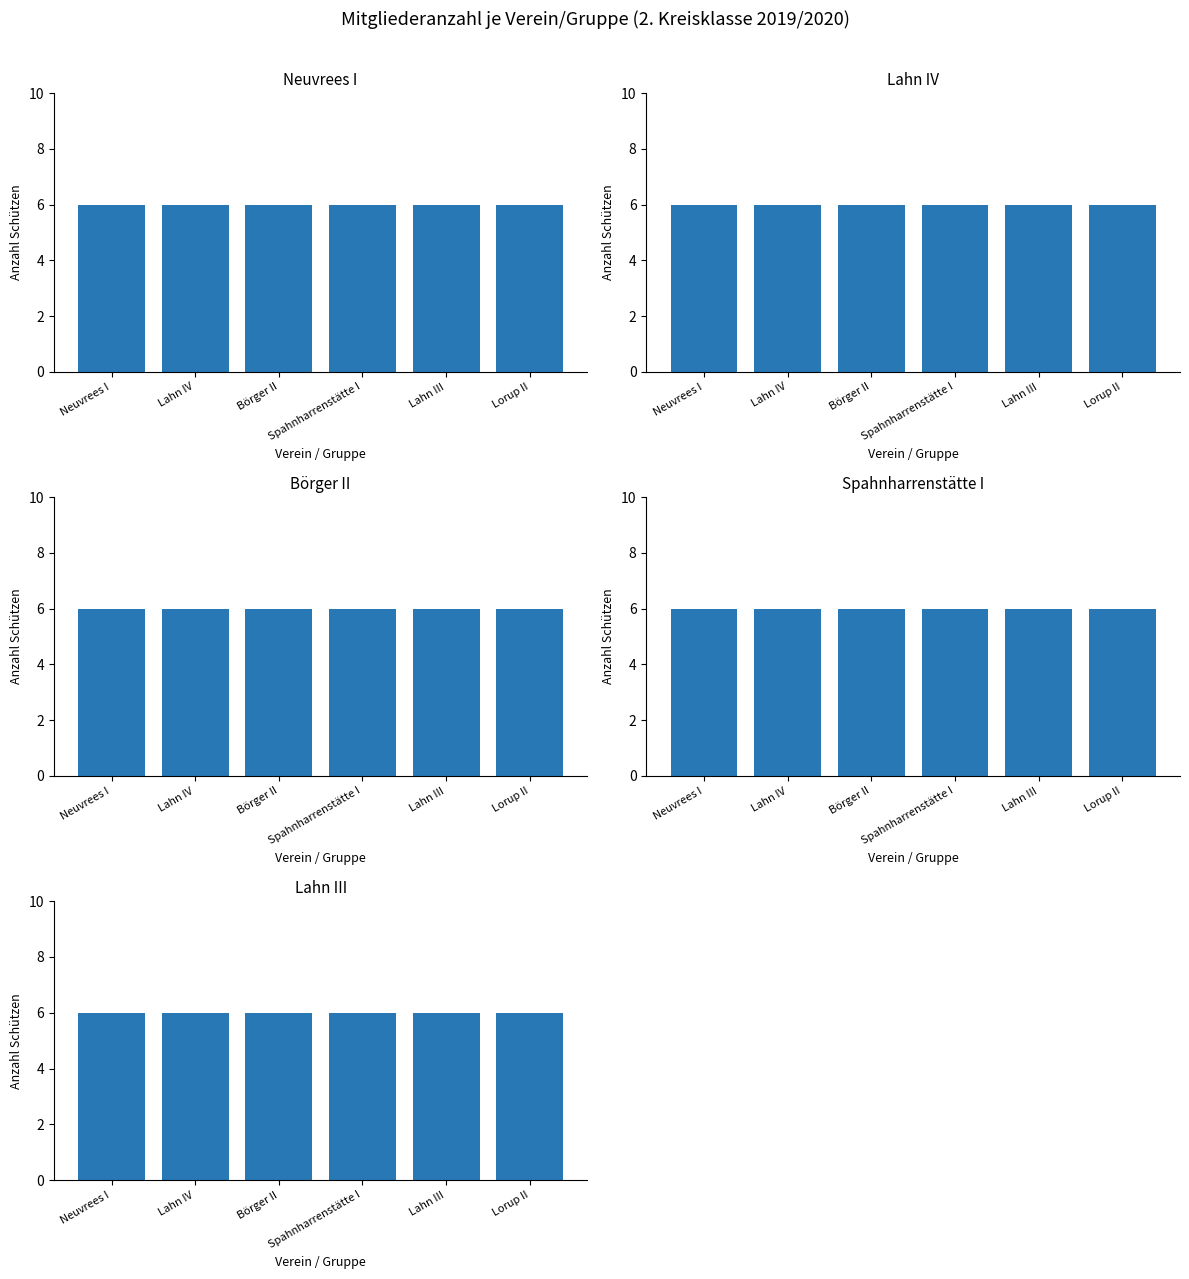

Which category has the highest value in the Lahn III series?

Lahn III